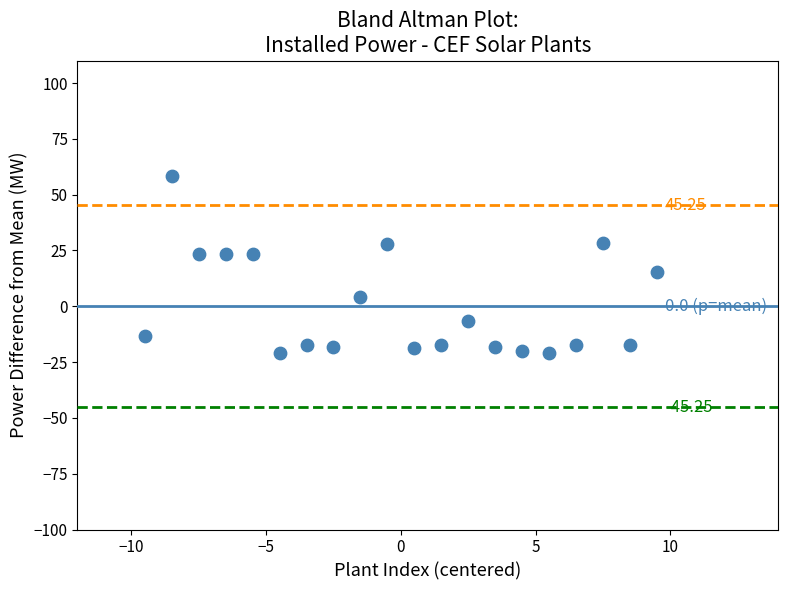

What is the range of Y values (max minus min)?

79.5